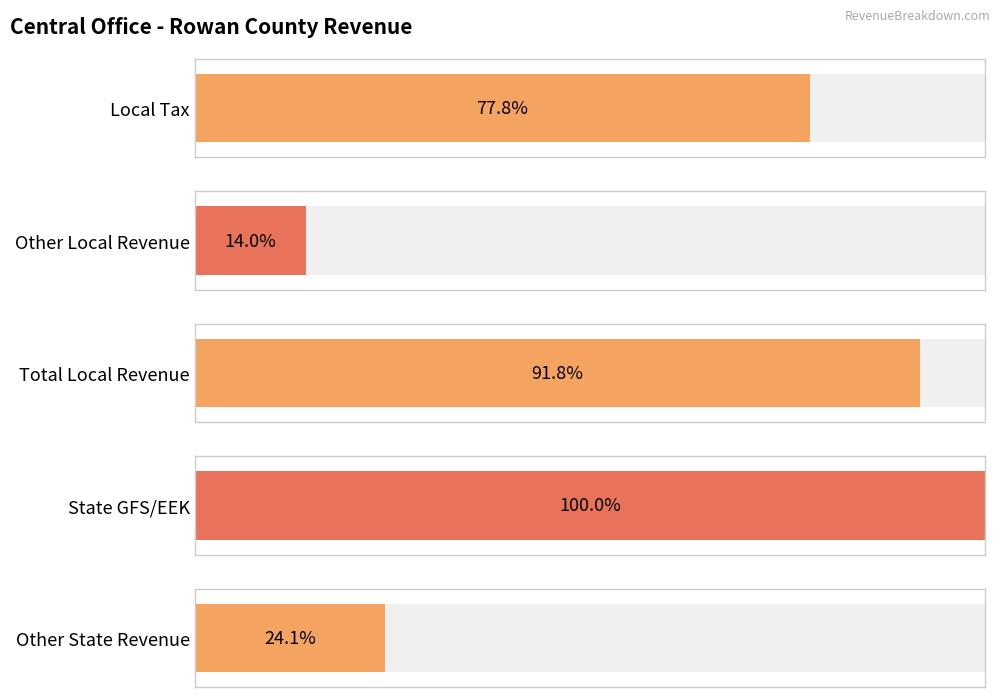

How many groups of bars are there?

5